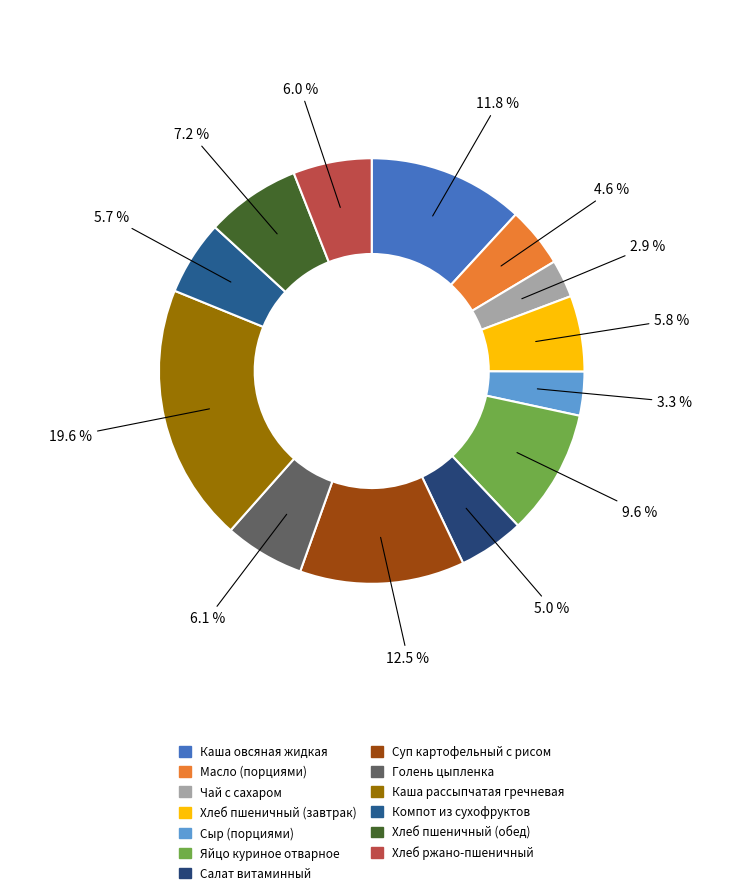

Combined, do Компот из сухофруктов and Хлеб пшеничный (завтрак) account for over 50%?

No